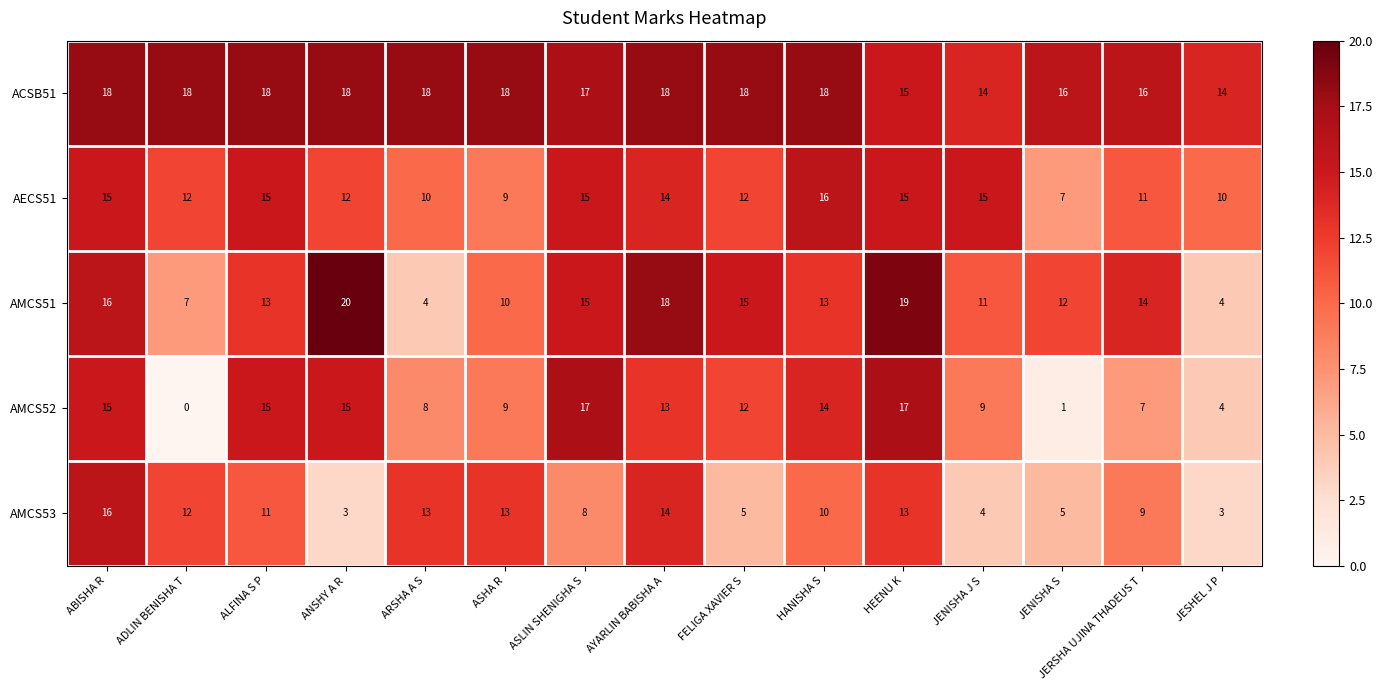

Which series has the widest spread of values?

AMCS52